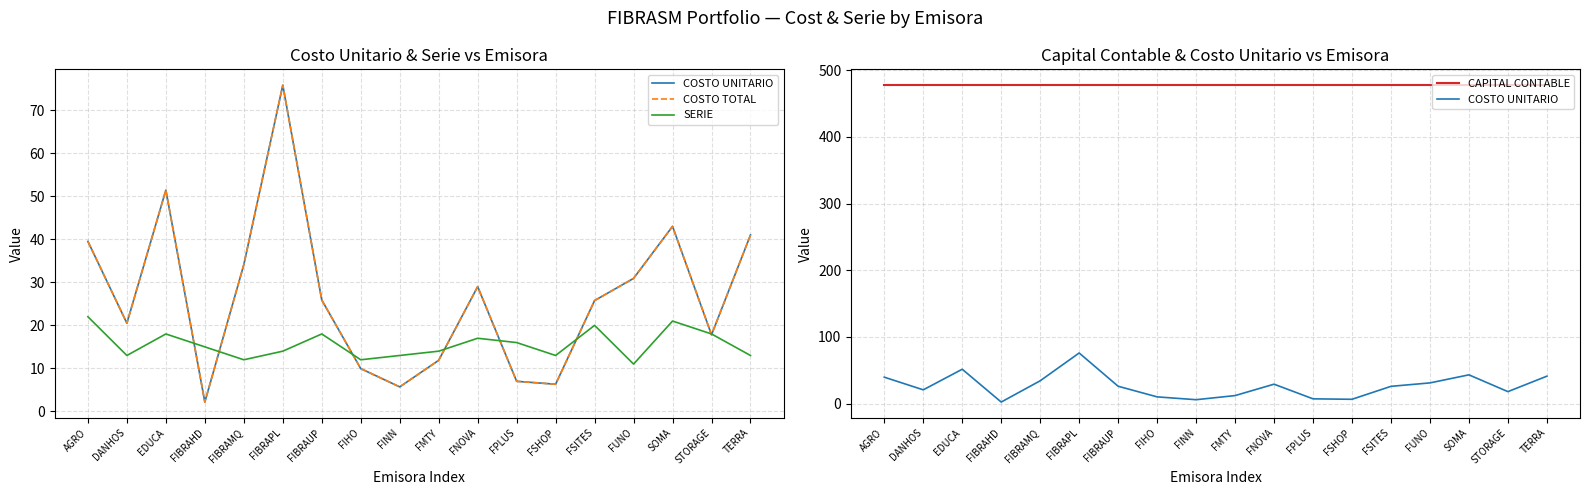

What is the average value of the CAPITAL CONTABLE series?

477.7